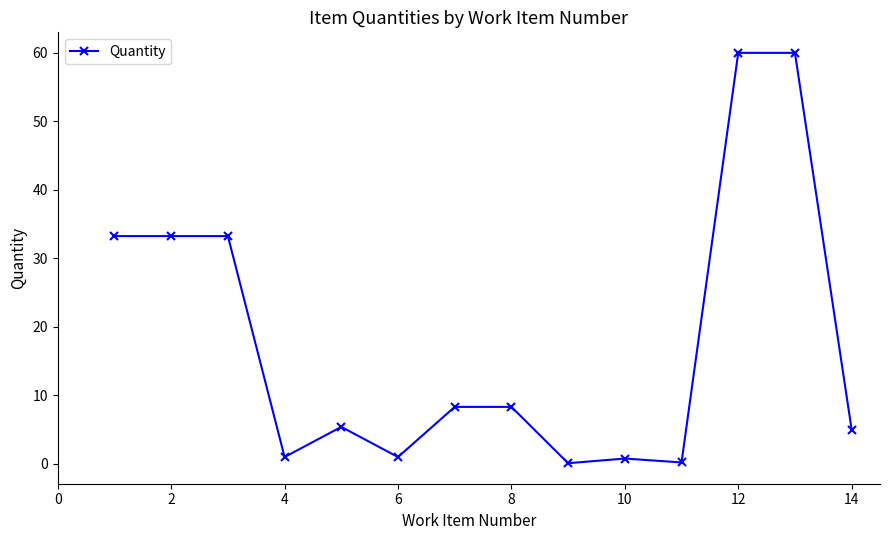

What is the difference between the maximum and minimum values?

59.9